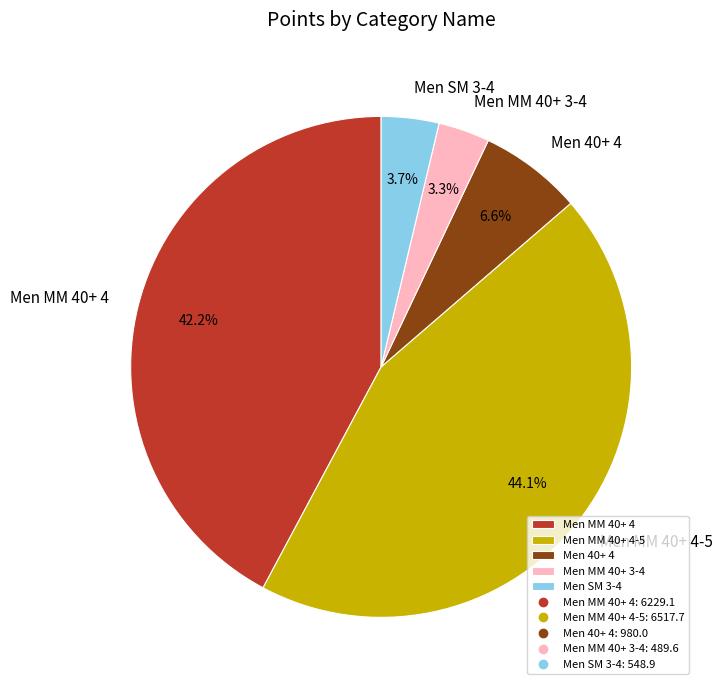

Is the sum of Men MM 40+ 3-4 and Men MM 40+ 4-5 greater than half?

No